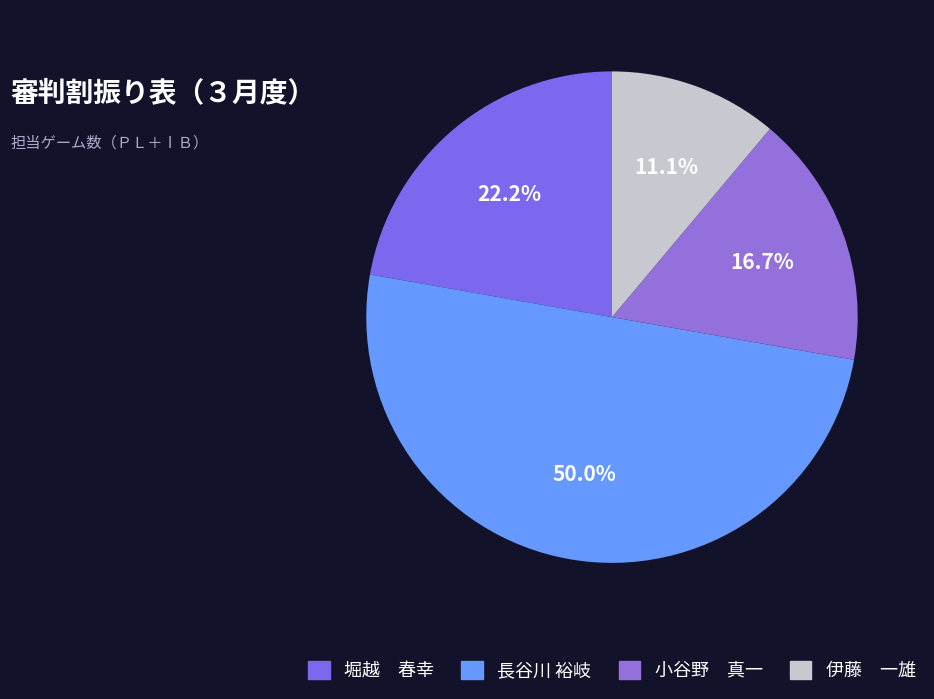

How many segments does this pie chart have?

4